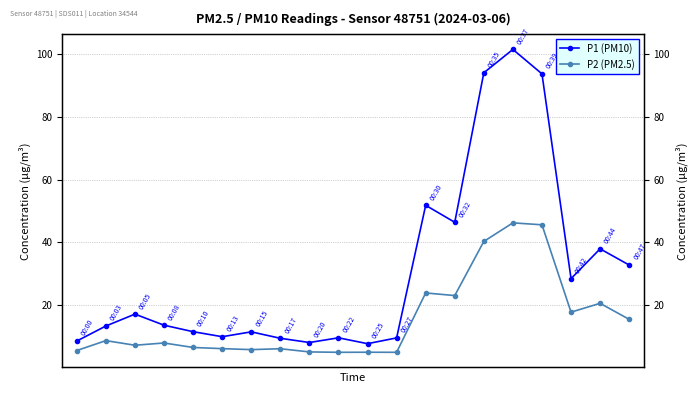

Between 6 and 17, which is larger?

17